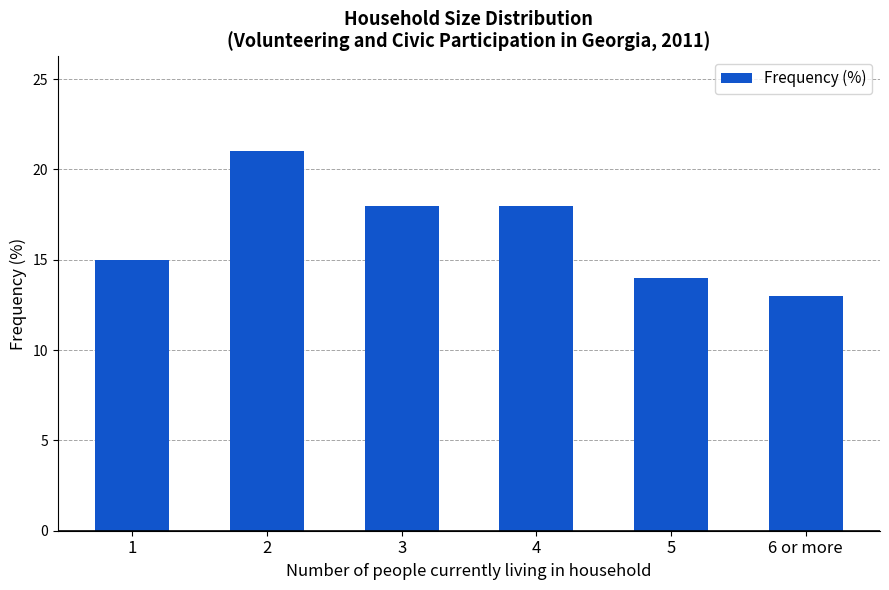

Which has a higher value, 5 or 4?

4